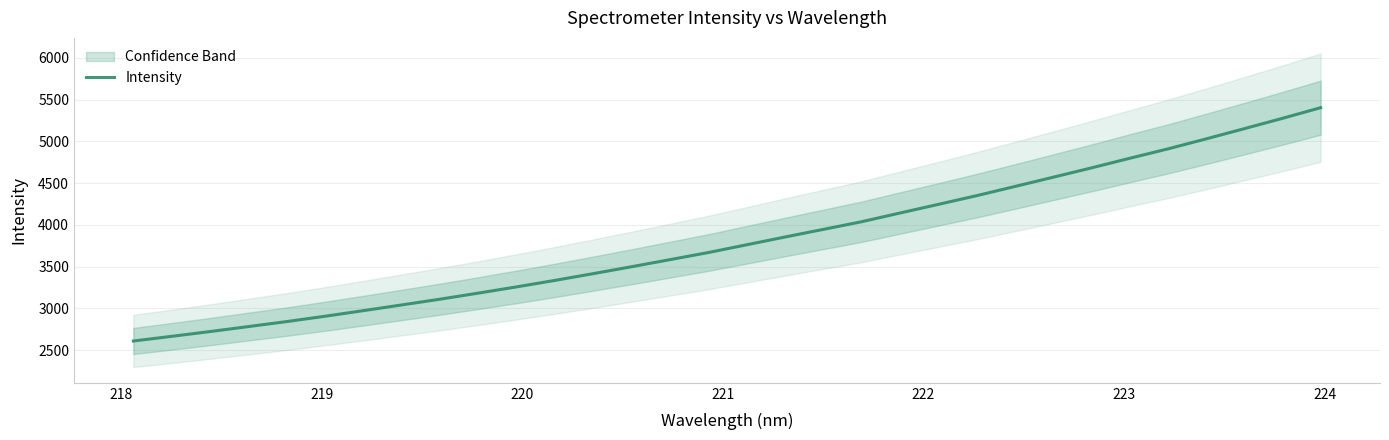

What is the minimum value for Intensity?

2608.2